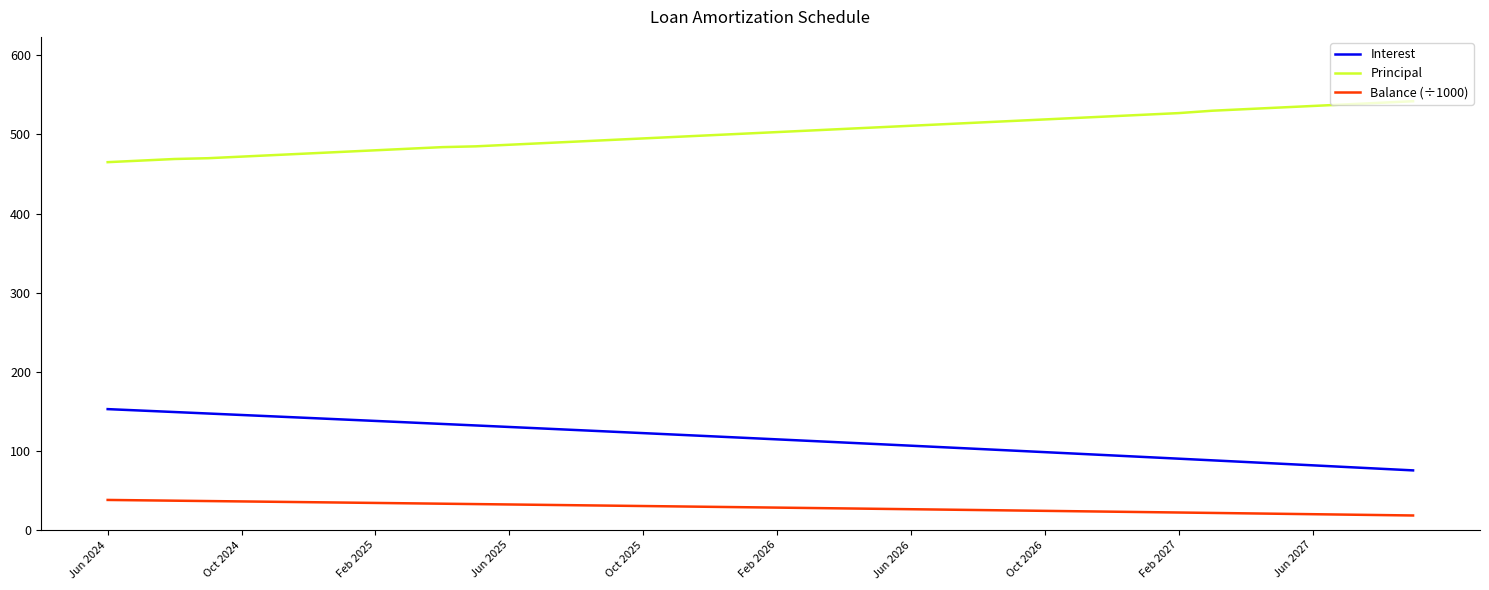

Which series has the largest total across all categories?

Principal